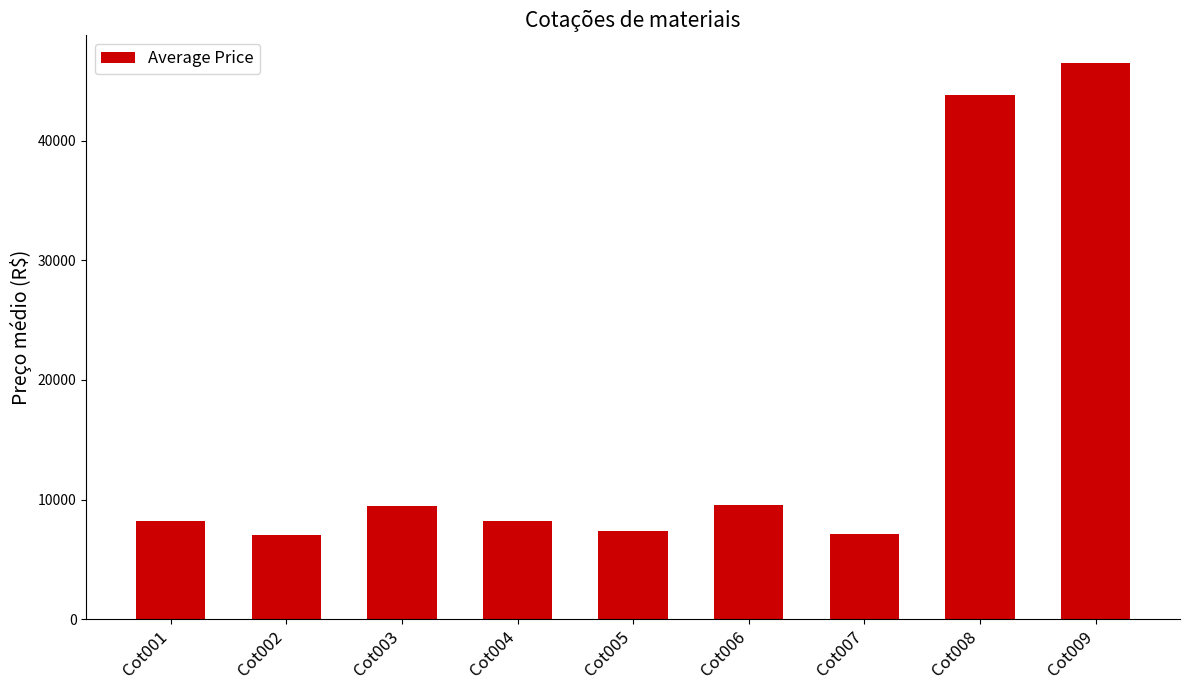

Approximately how many times larger is the value at Cot001 compared to Cot004?

1.0